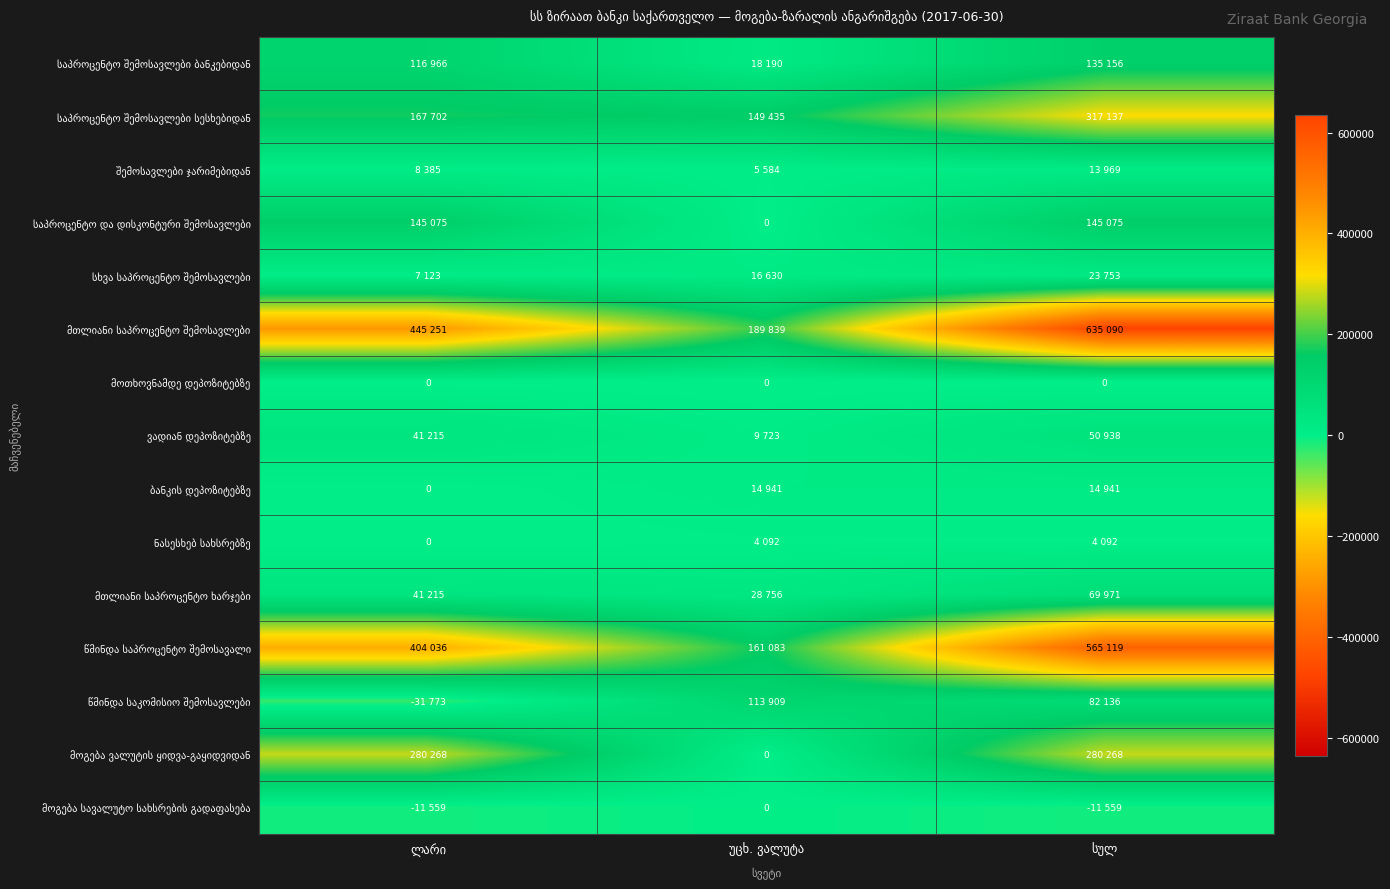

Count the number of categories in the chart.

3